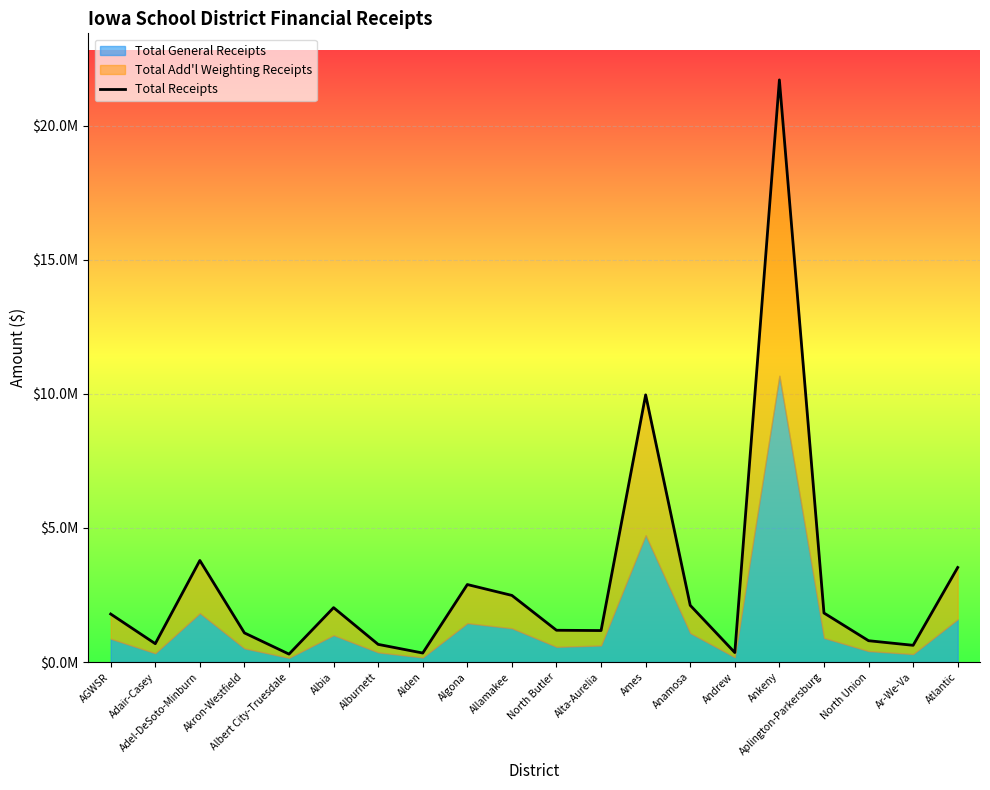

List the labels in order of value, smallest first.

Albert City-Truesdale, Alden, Andrew, Ar-We-Va, Alburnett, Adair-Casey, North Union, Akron-Westfield, Alta-Aurelia, North Butler, AGWSR, Aplington-Parkersburg, Albia, Anamosa, Allamakee, Algona, Atlantic, Adel-DeSoto-Minburn, Ames, Ankeny